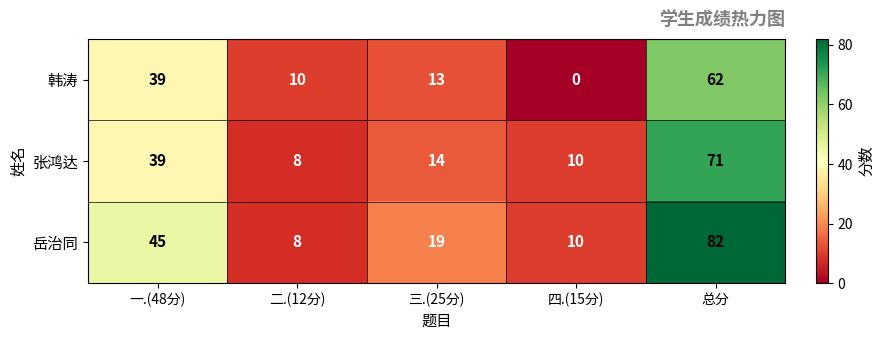

Count the number of data series in this chart.

3